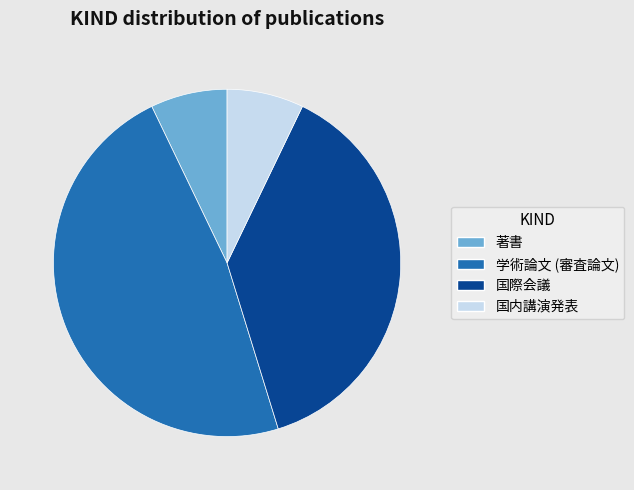

Which category has the biggest portion of the pie?

学術論文 (審査論文)